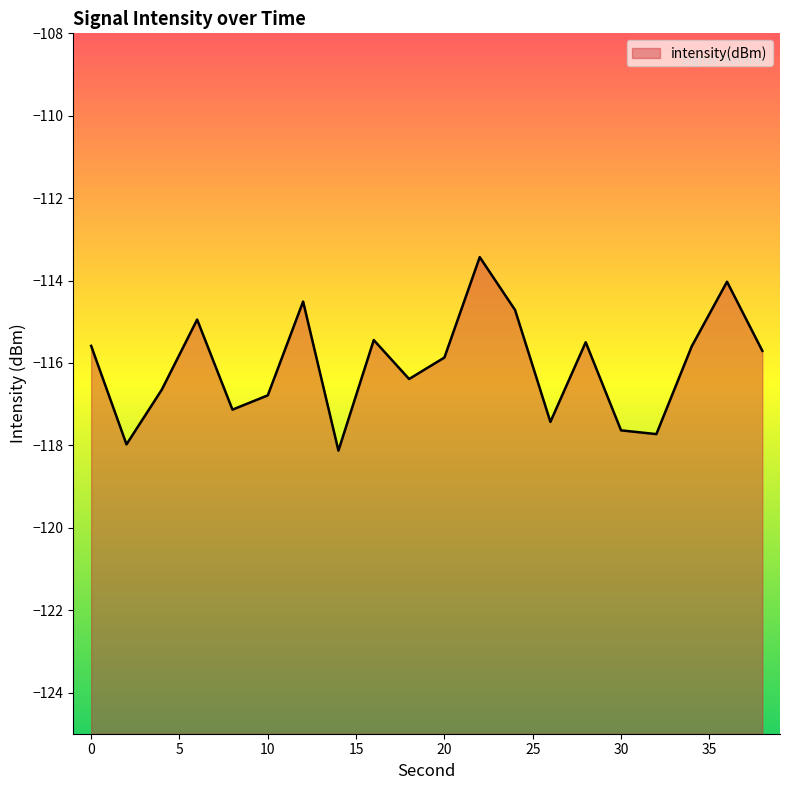

What is the maximum value shown in the chart?

-113.4